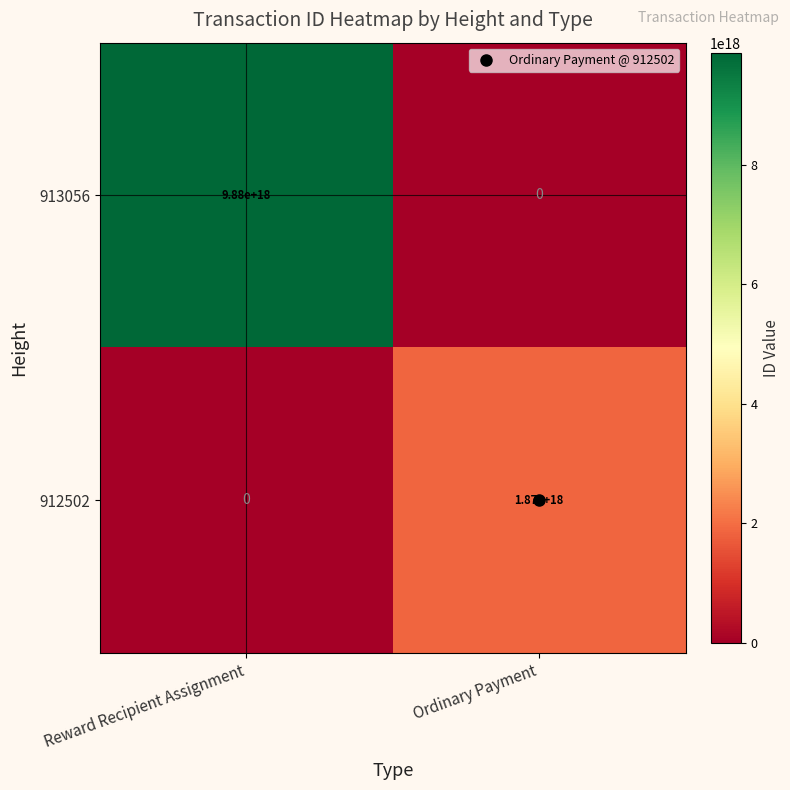

Rank the series by their maximum value, from highest to lowest.

913056, 912502